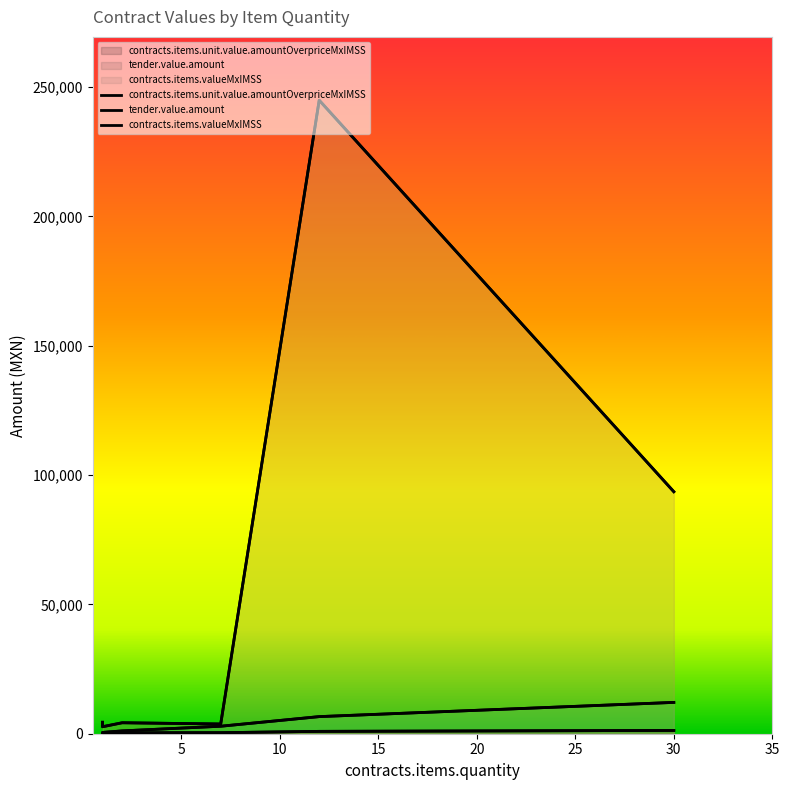

Which series has the largest range (max minus min)?

tender.value.amount